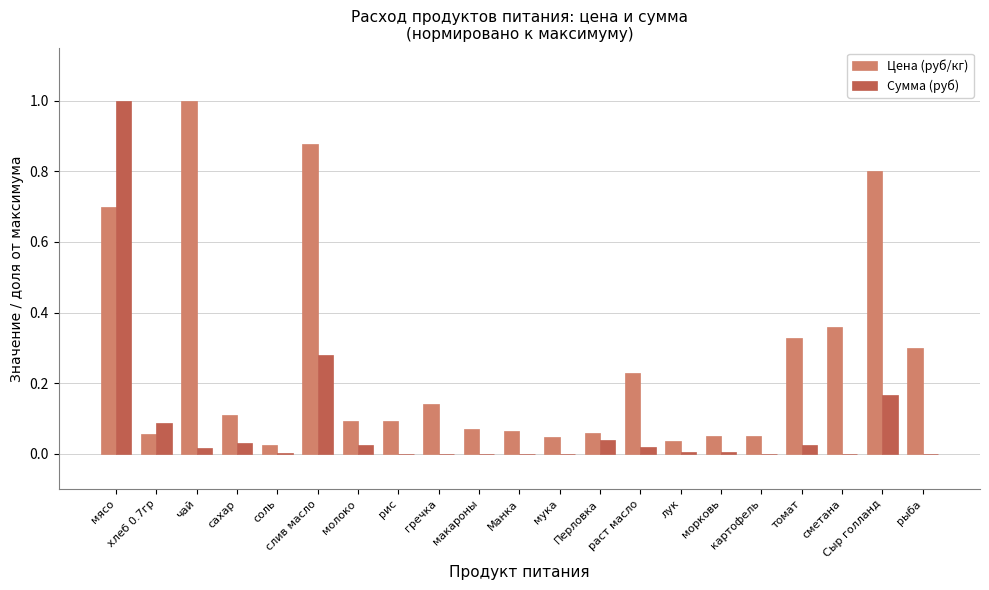

The Сумма (руб) series shows 0.0 at раст масло. True or false?

True